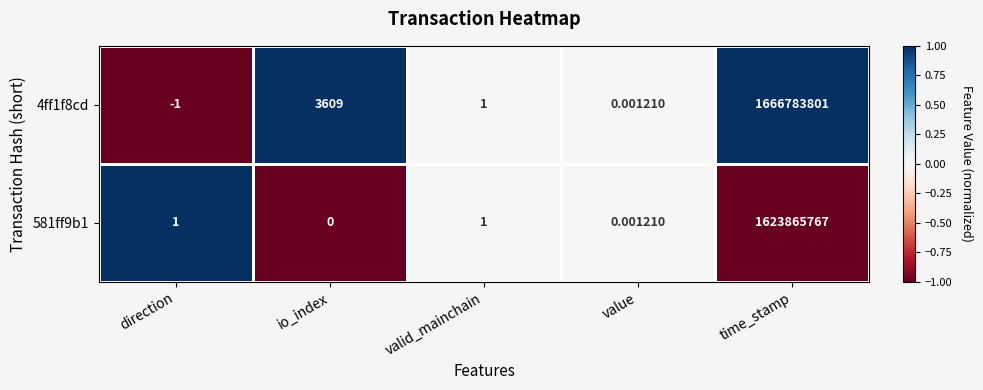

At which label does 4ff1f8cd first exceed 1?

io_index